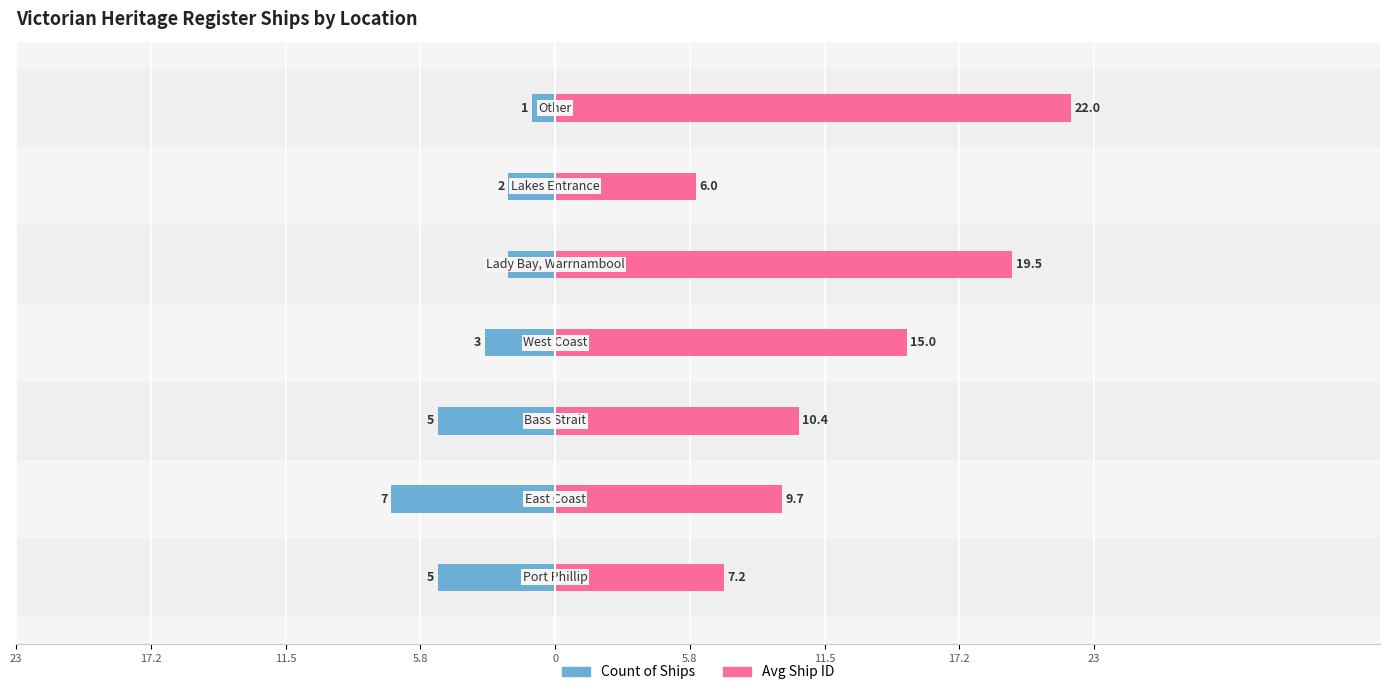

Between 11.5 and 5.8, which is larger?

11.5